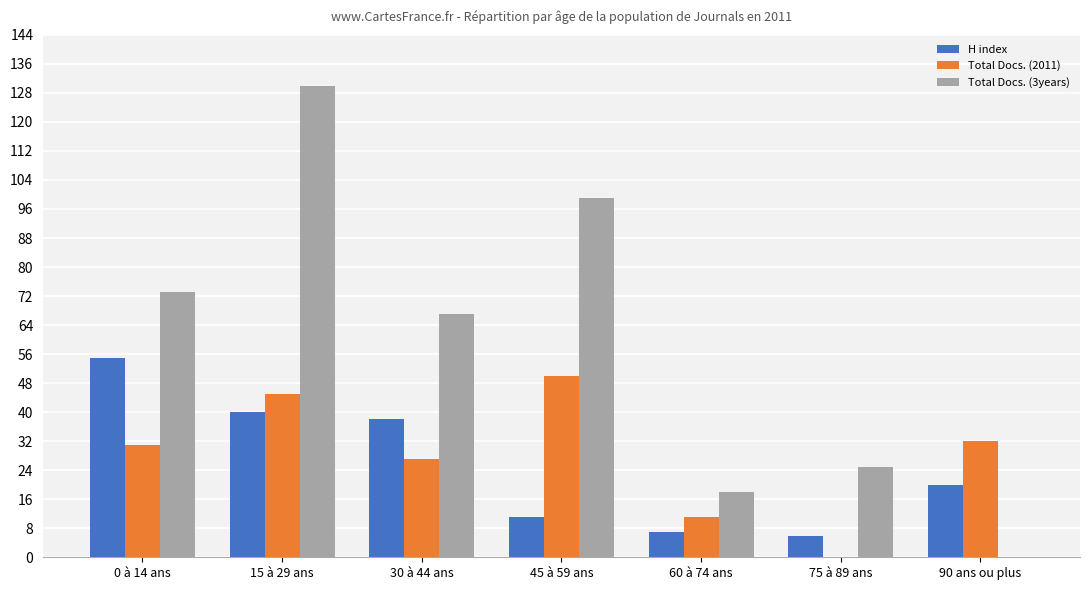

Reading right to left, what are all the values shown in this chart?

H index: 90 ans ou plus=20	75 à 89 ans=6	60 à 74 ans=7	45 à 59 ans=11	30 à 44 ans=38	15 à 29 ans=40	0 à 14 ans=55
Total Docs. (2011): 90 ans ou plus=32	75 à 89 ans=0	60 à 74 ans=11	45 à 59 ans=50	30 à 44 ans=27	15 à 29 ans=45	0 à 14 ans=31
Total Docs. (3years): 90 ans ou plus=0	75 à 89 ans=25	60 à 74 ans=18	45 à 59 ans=99	30 à 44 ans=67	15 à 29 ans=130	0 à 14 ans=73